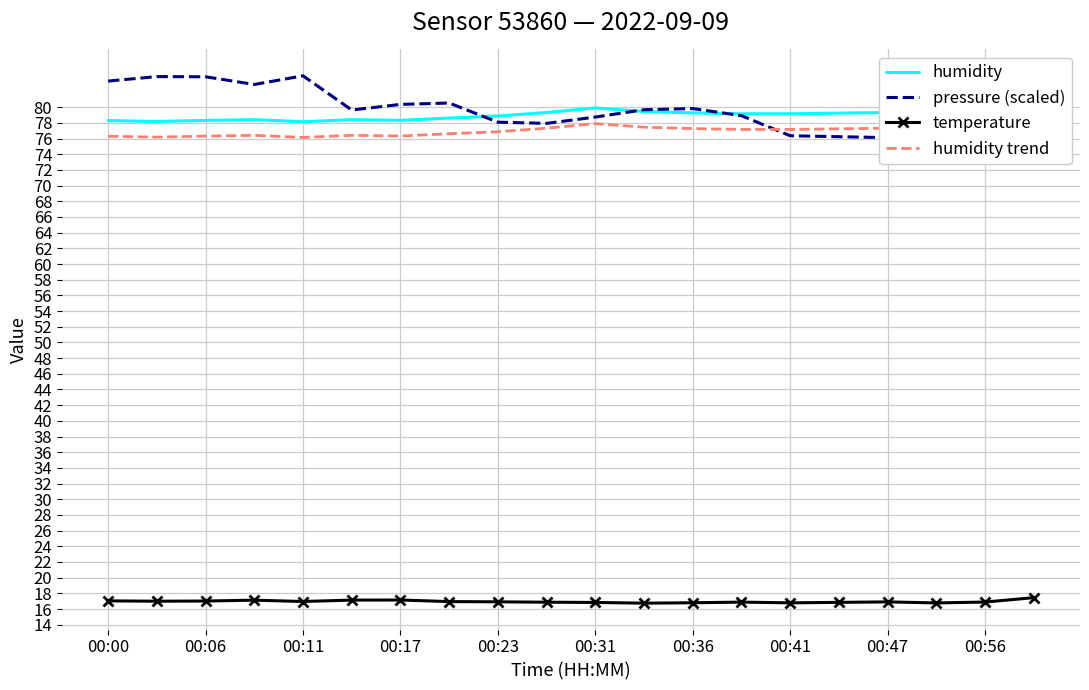

What is the difference between the highest and lowest values at 17?

62.4